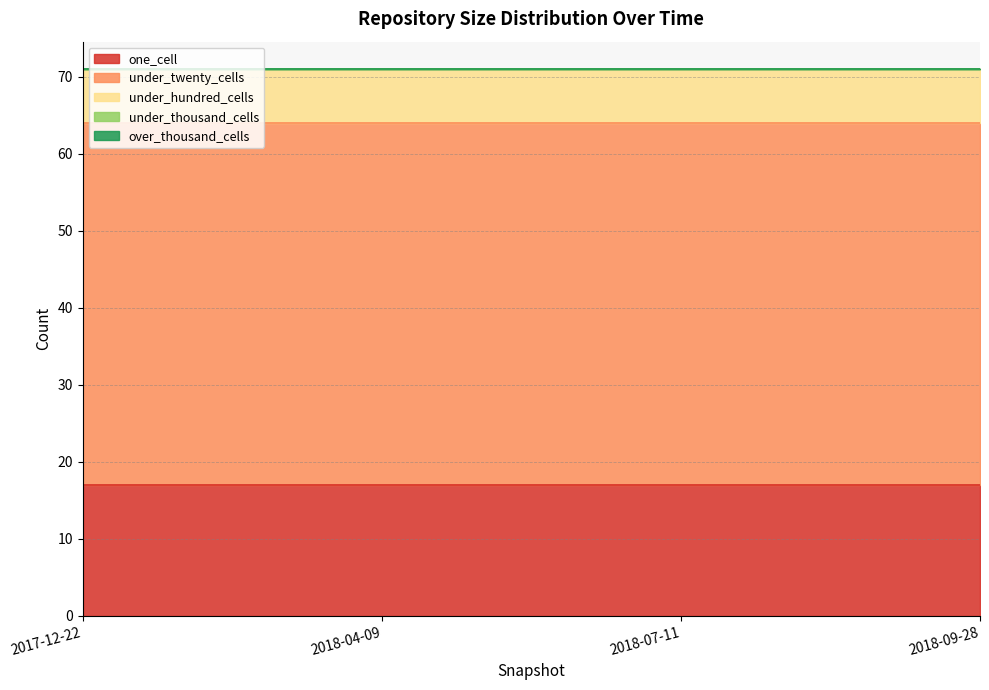

What position from the right is 2018-07-11?

2